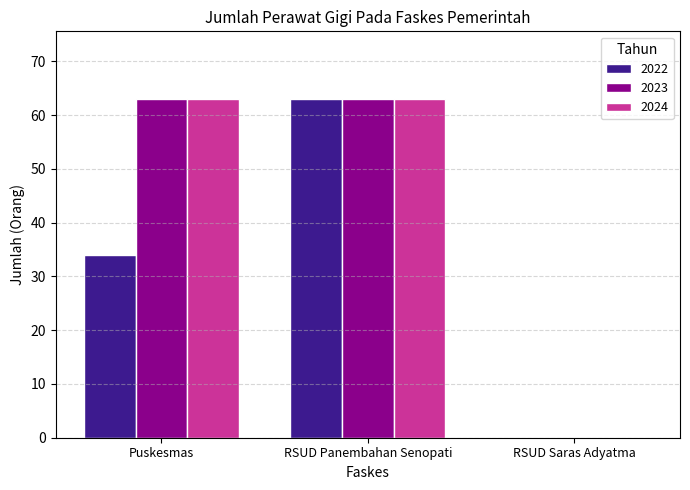

What is the spread (max minus min) of values at Puskesmas?

29